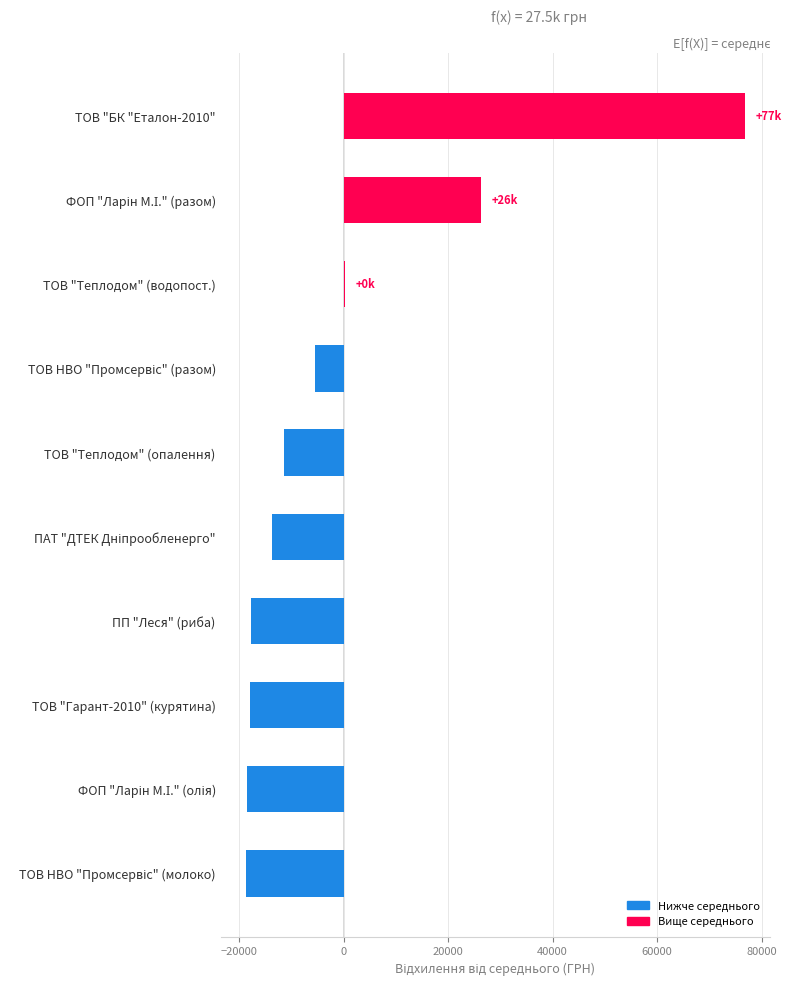

Read the value at ТОВ "Теплодом" (опалення).

-11371.6